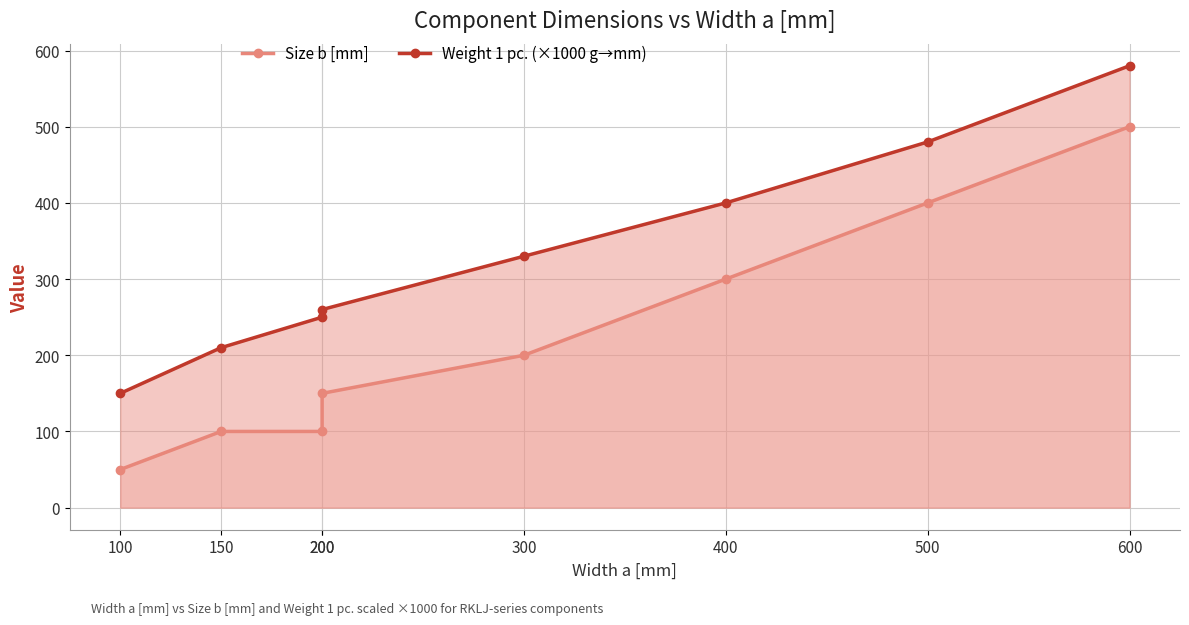

Read the Size b [mm] value at 150, to the nearest 50.

100